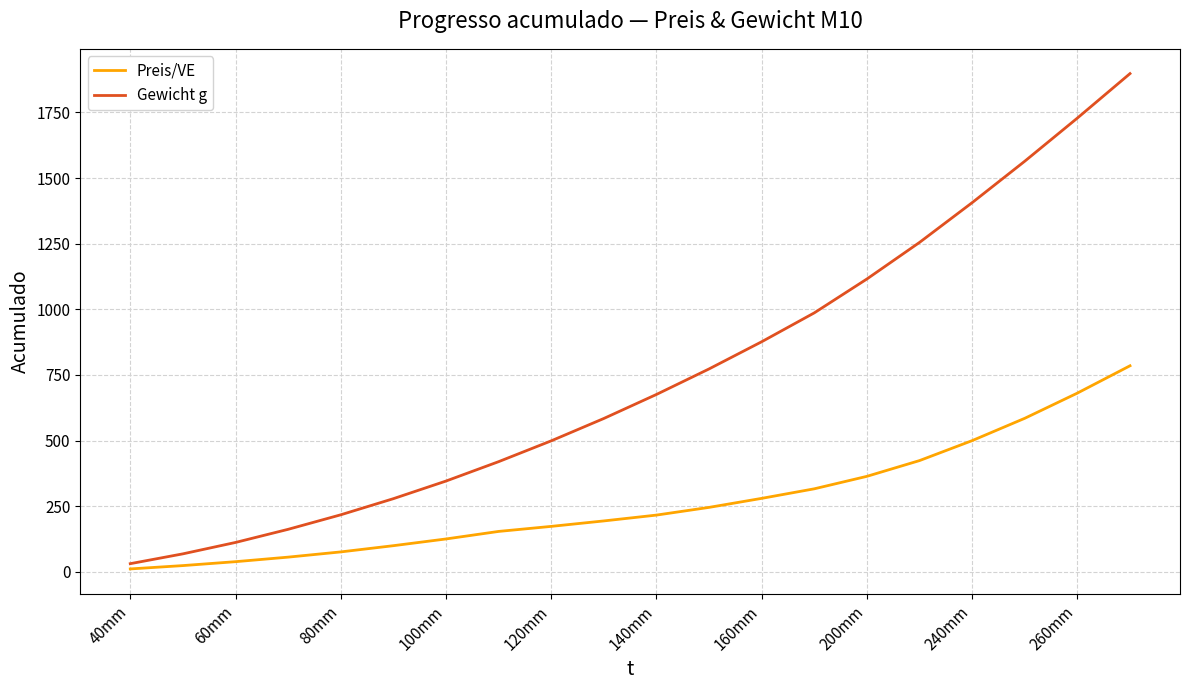

Which series has the largest total across all categories?

Gewicht g